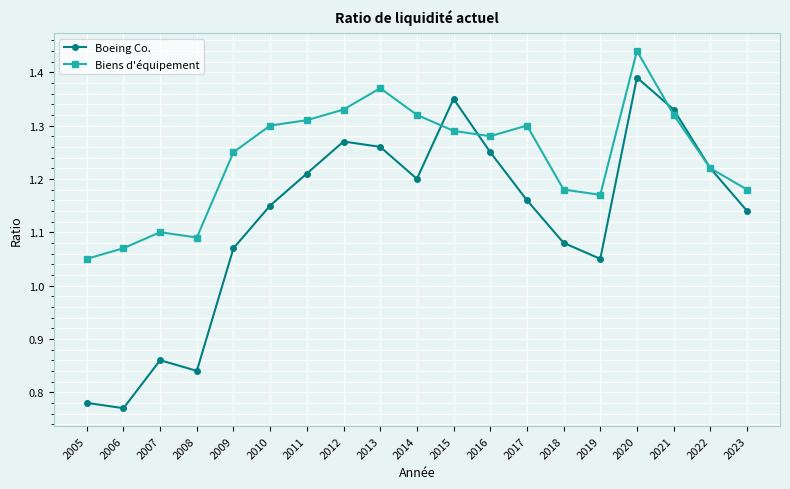

List the labels in order of Boeing Co. value, largest first.

2020, 2015, 2021, 2012, 2013, 2016, 2022, 2011, 2014, 2017, 2010, 2023, 2018, 2009, 2019, 2007, 2008, 2005, 2006